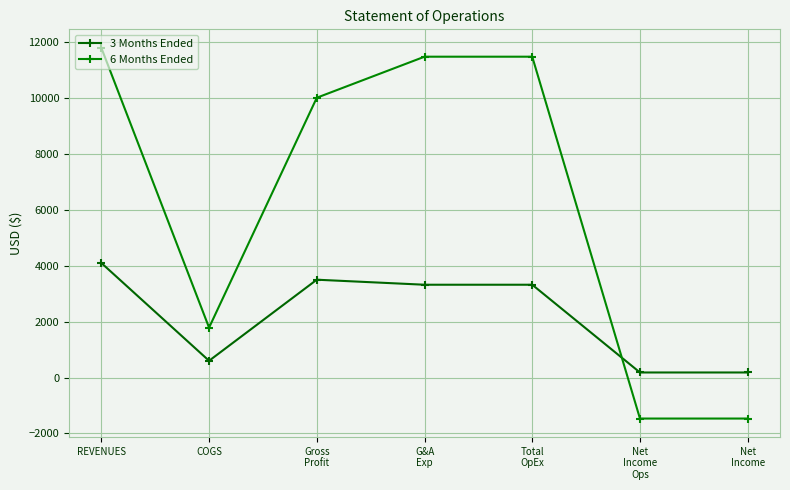

At which category is the sum across all series the highest?

REVENUES